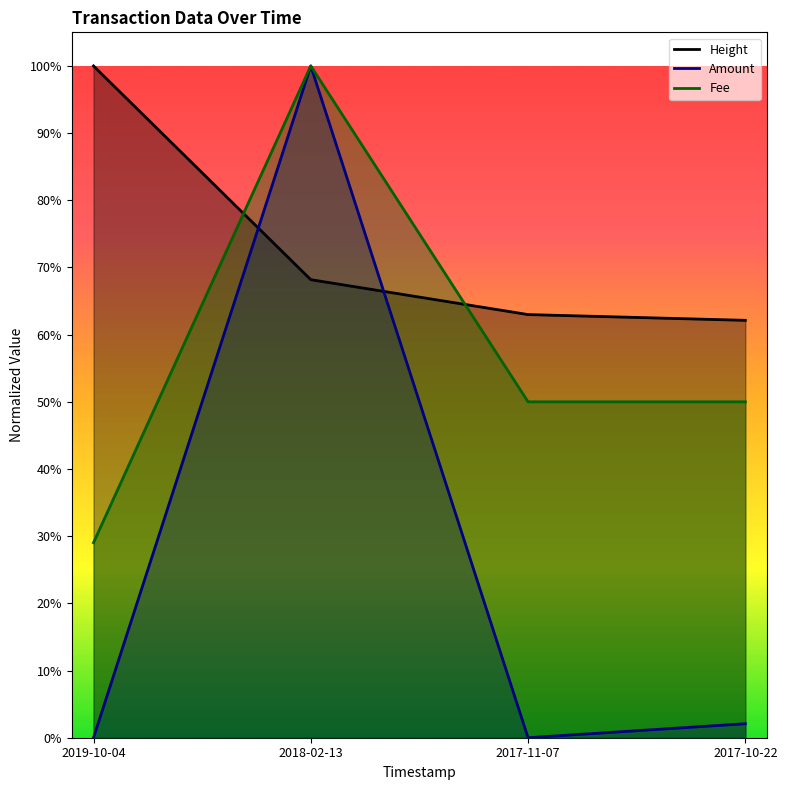

What is the maximum value shown in the chart?

1.0